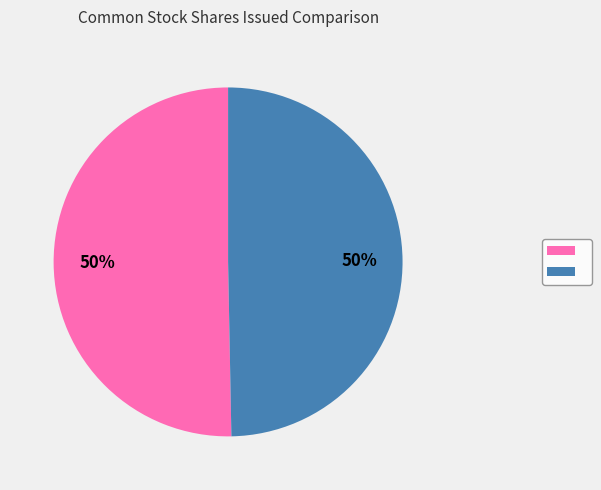

To the nearest percent, what is the average slice percentage?

50%